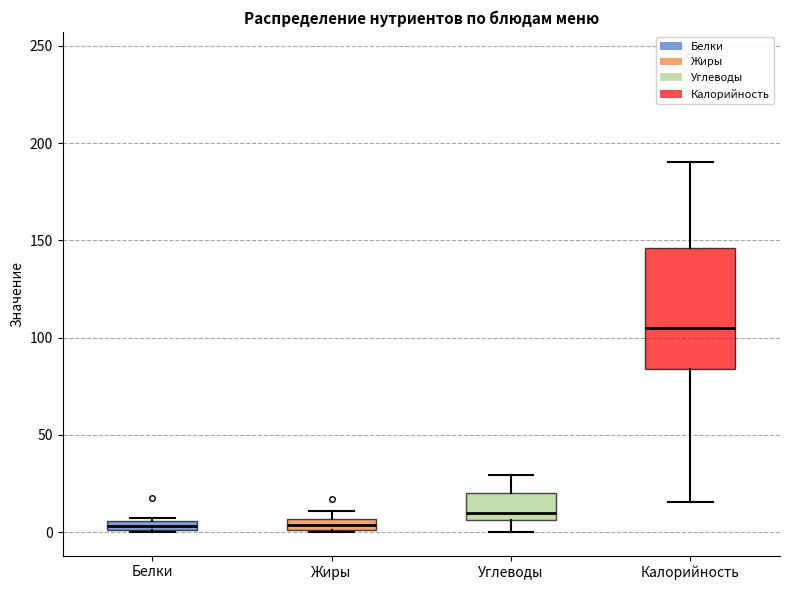

Which box has the highest median line?

Калорийность